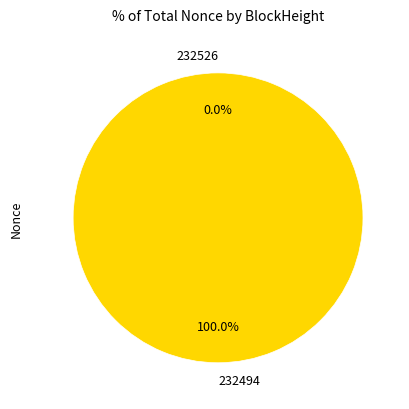

Which category has the smallest portion of the pie?

232526